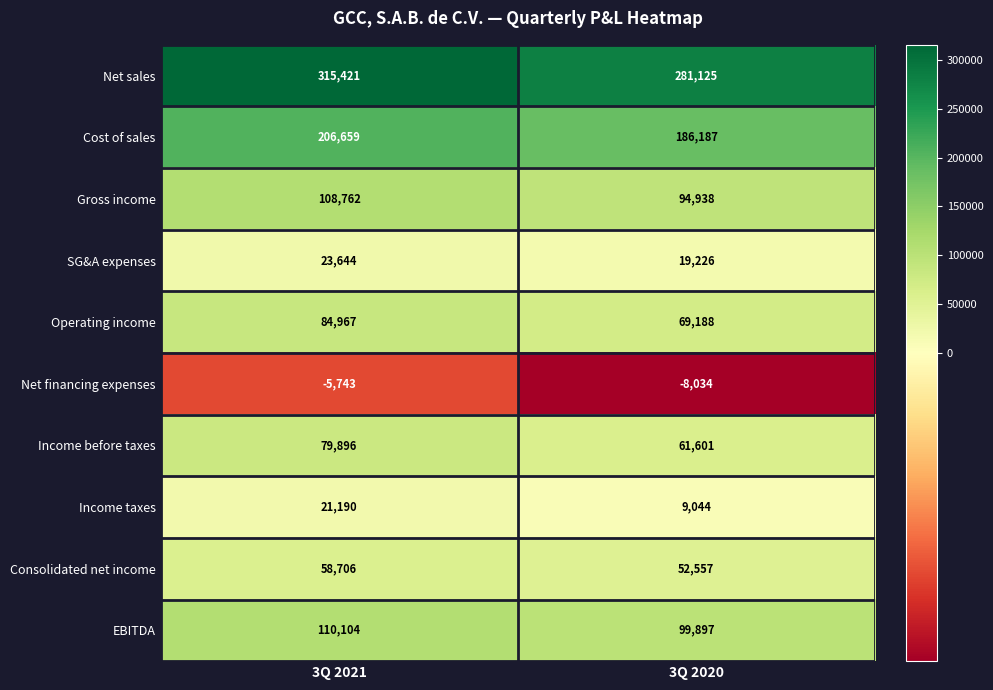

What is the average value of the Net sales series?

298273